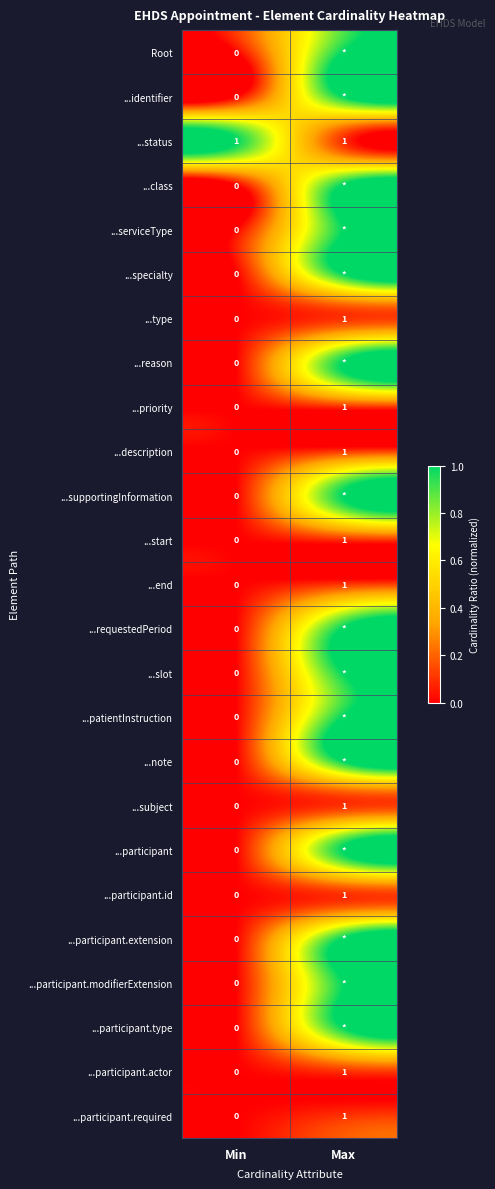

Is it true that ...start equals 1 at Min?

False